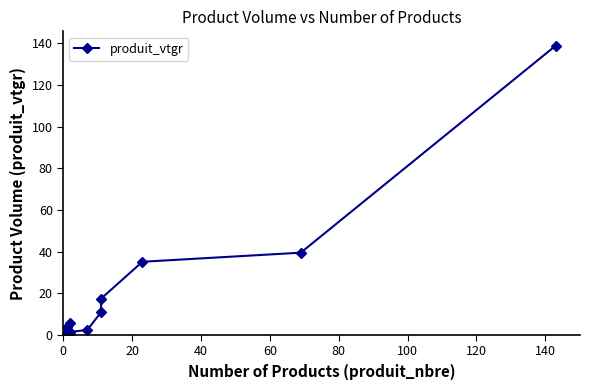

What is the greatest value displayed?

138.9